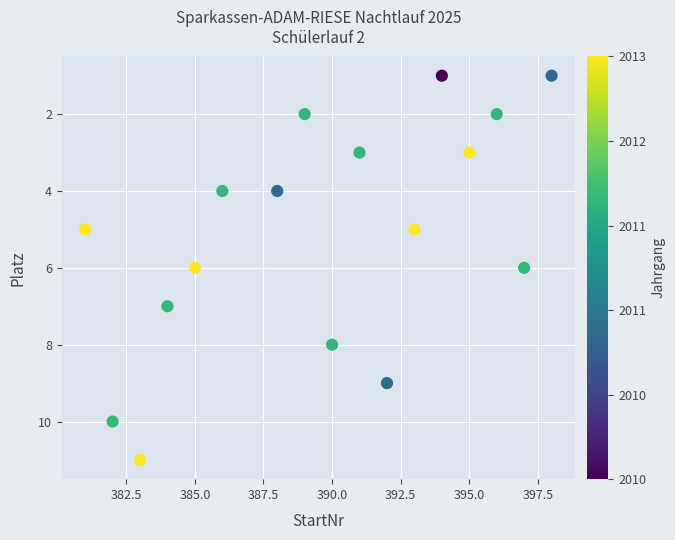

What is the range of X values (max minus min)?

17